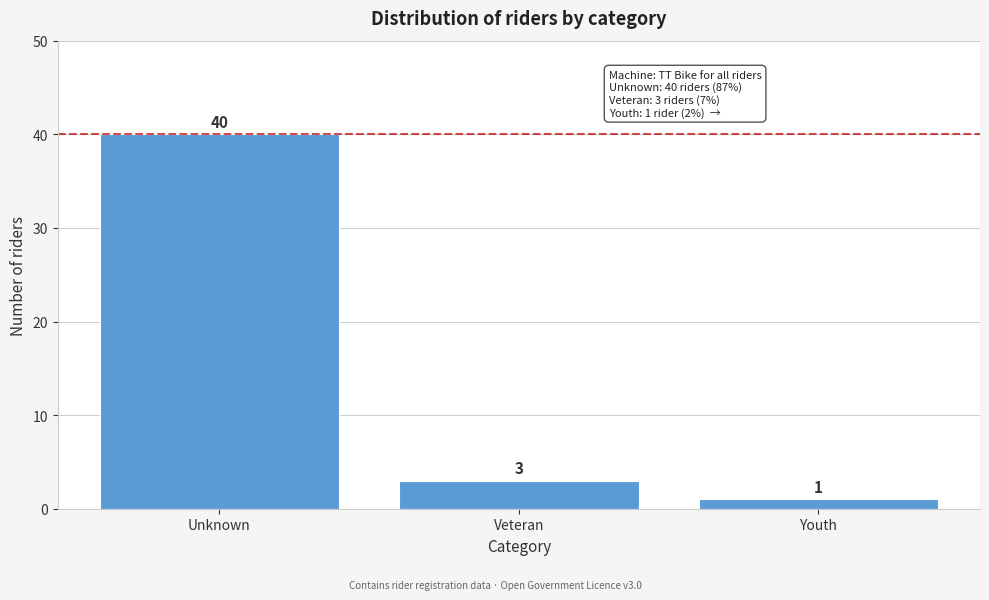

Reading left to right, transcribe all the data shown in this chart.

40	3	1